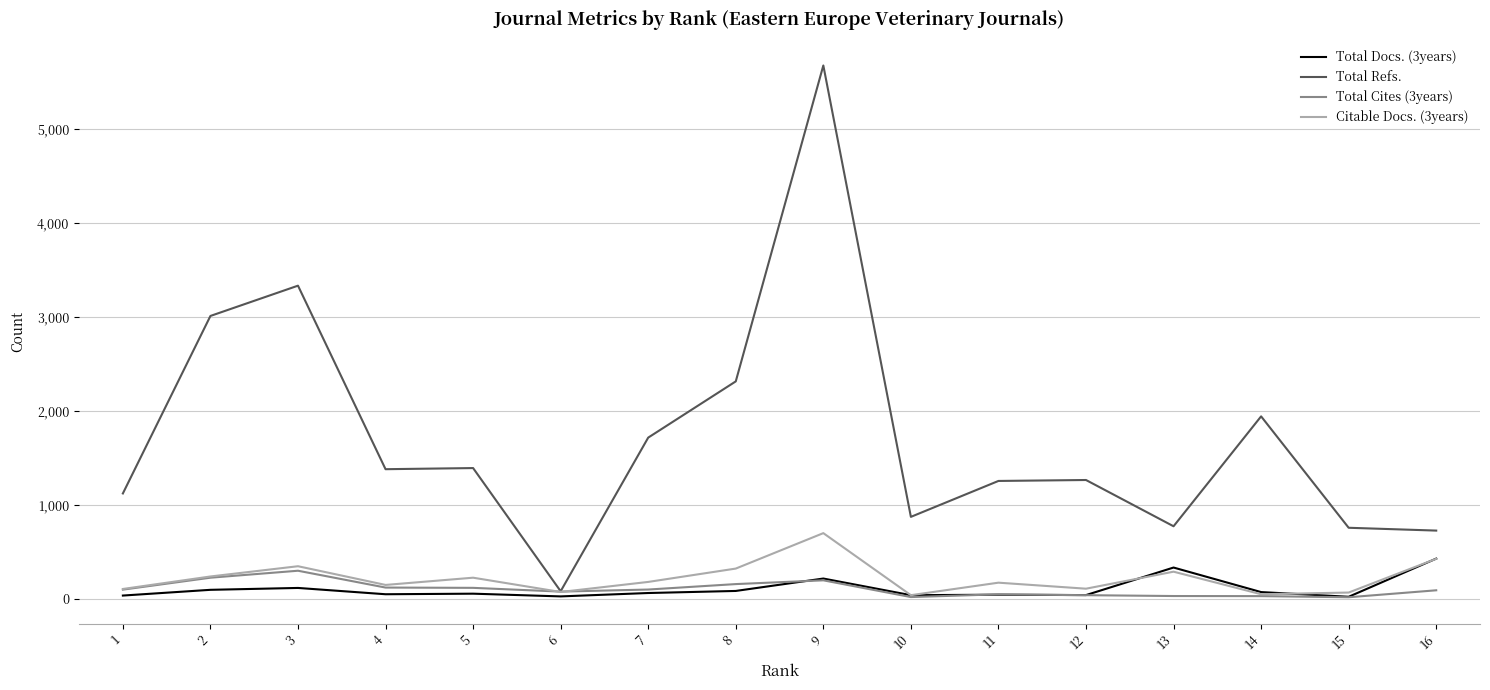

Which series has the widest spread of values?

Total Refs.